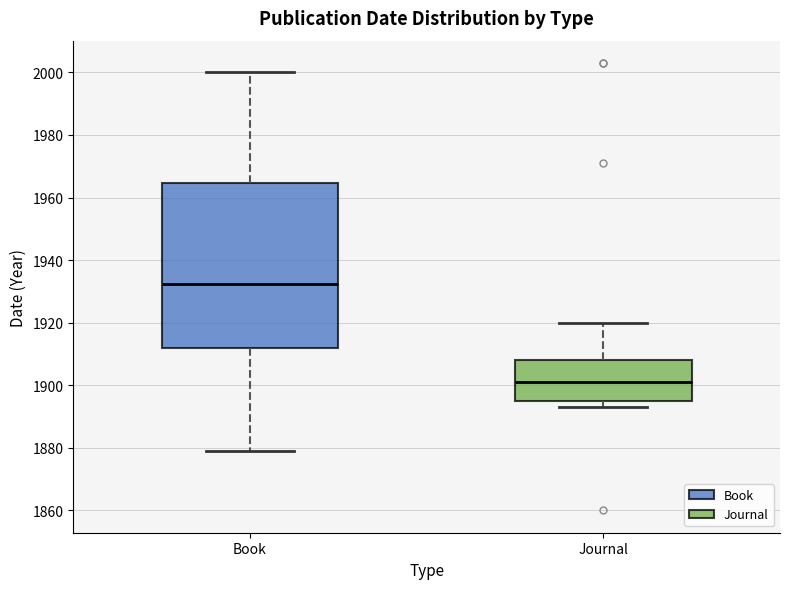

Reading left to right, read every box against the y-axis: the position of its median line, the range the box covers, and the ends of its whiskers. The values are not printed on the chart, so give them approximately, as read against the axis.

Book: median 1932, box 1912 to 1964, whiskers 1880 to 2000
Journal: median 1902, box 1896 to 1908, whiskers 1894 to 1920